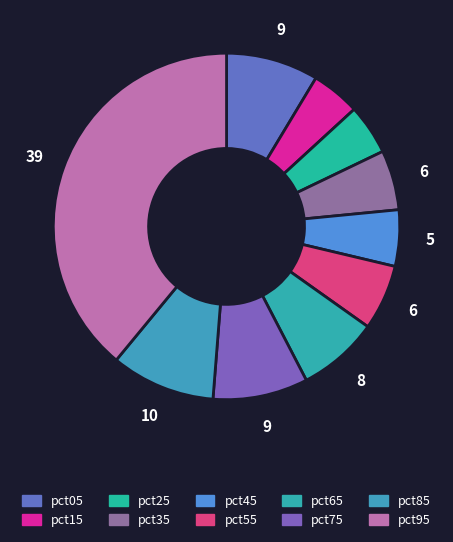

Is there a majority slice in this chart?

No